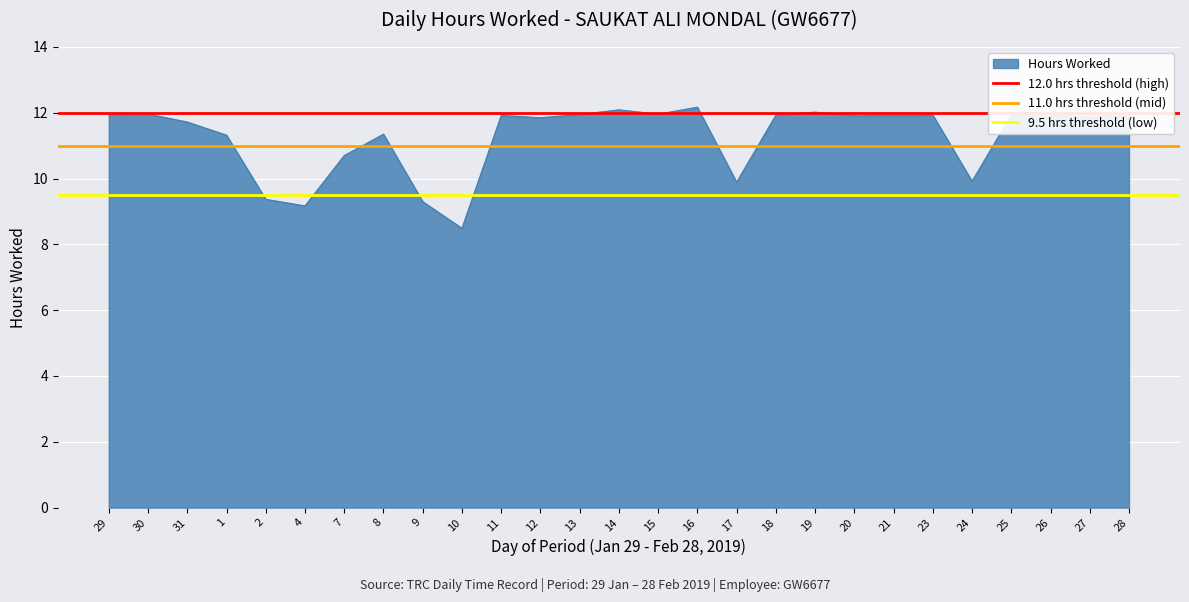

The value of Hours Worked at 1 is 11.3. True or false?

True